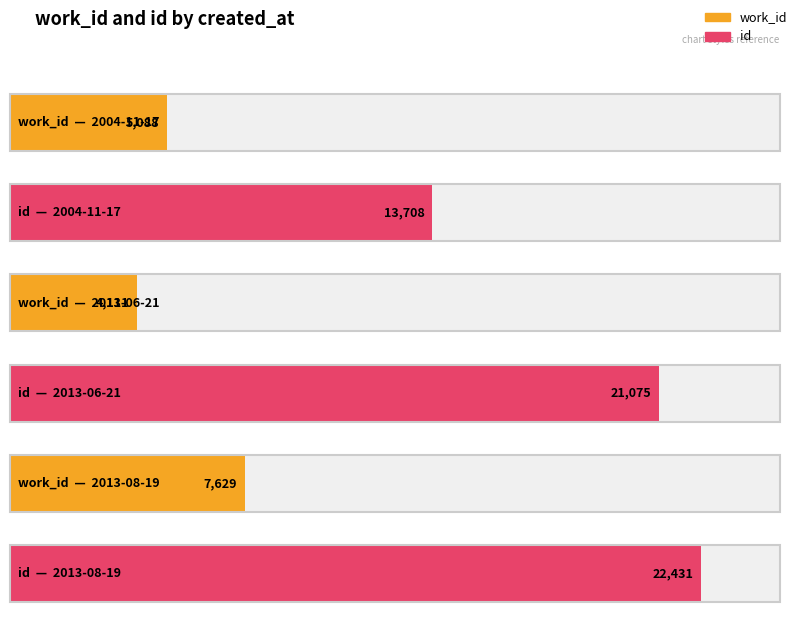

What is the lowest value of the id series?

13708